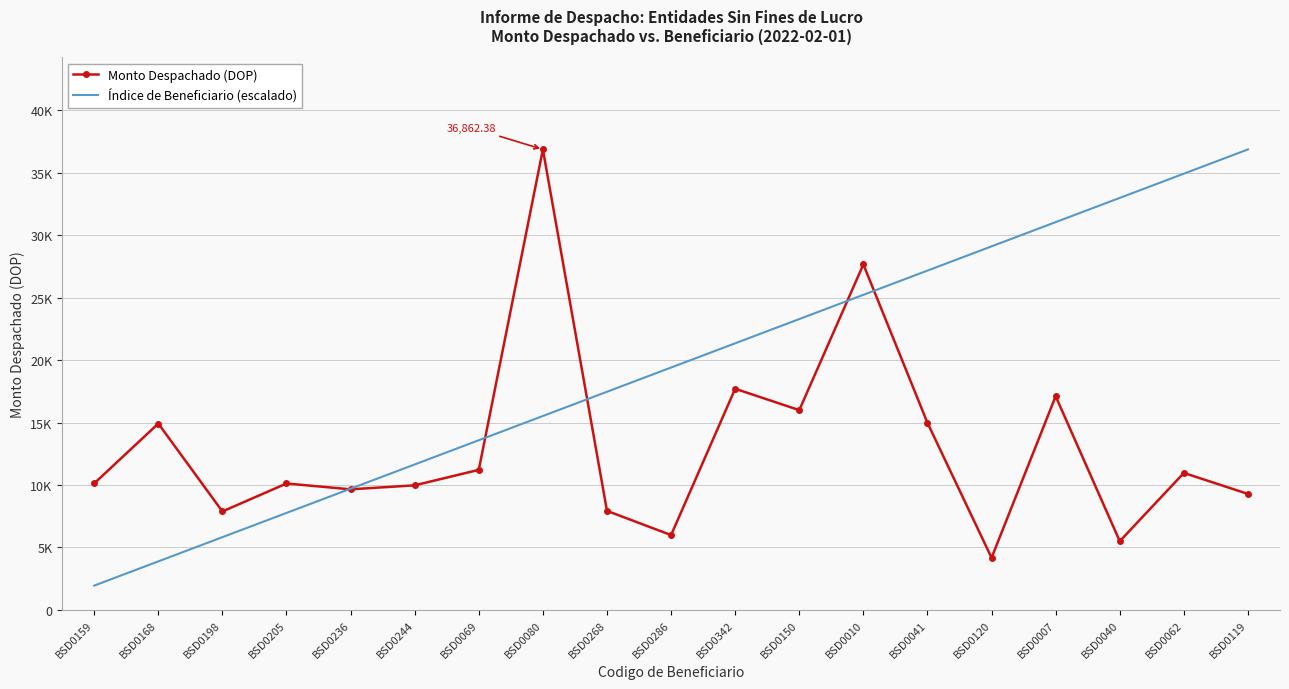

At BSD0119, list the series in order from smallest to largest.

Monto Despachado (DOP), Índice de Beneficiario (escalado)